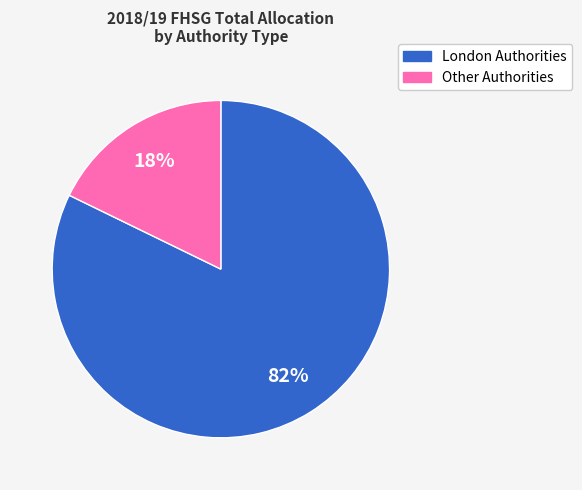

Count the number of slices in the pie.

2